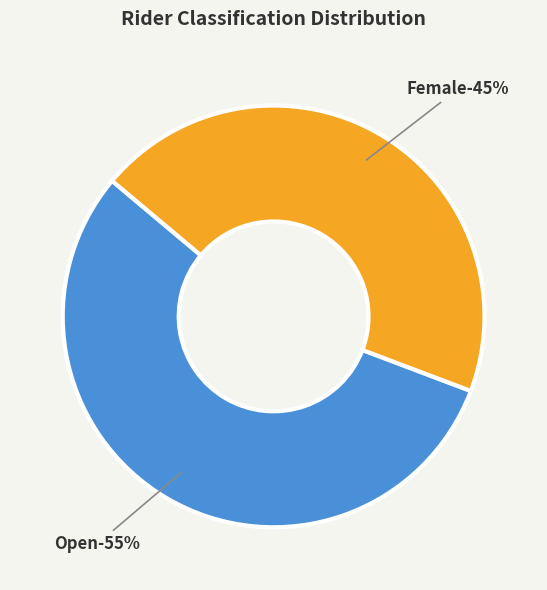

Which category has the smallest portion of the pie?

Female